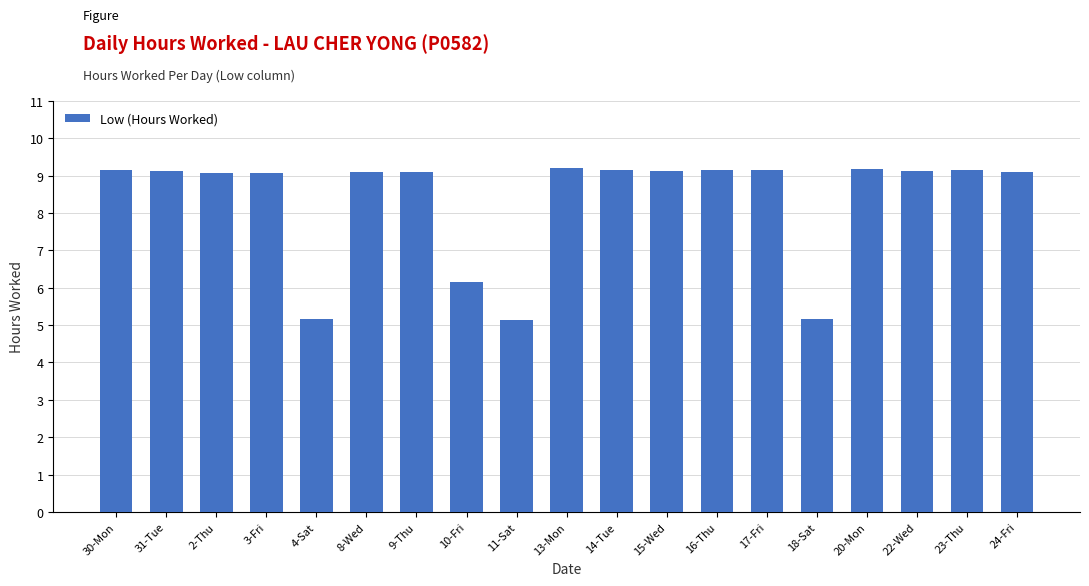

Approximately how many times larger is the value at 15-Wed compared to 3-Fri?

1.0